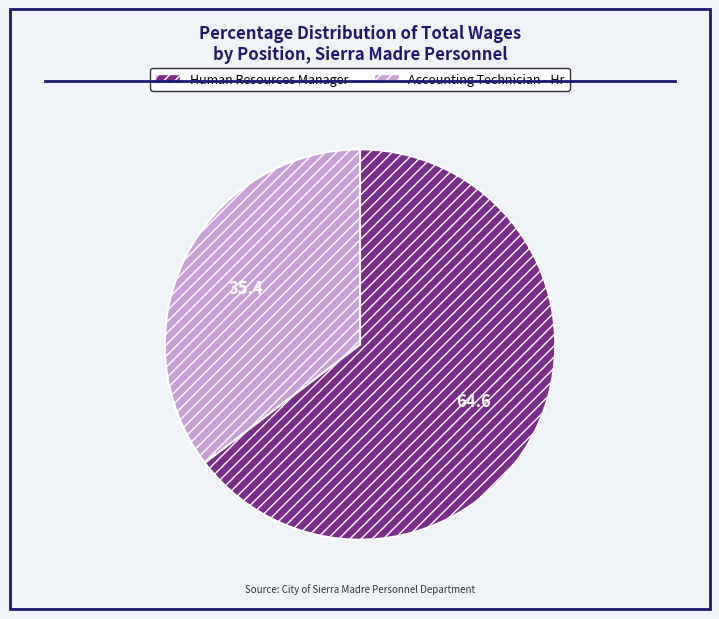

What is the ratio of the value at Human Resources Manager to the value at Accounting Technician - Hr?

1.8